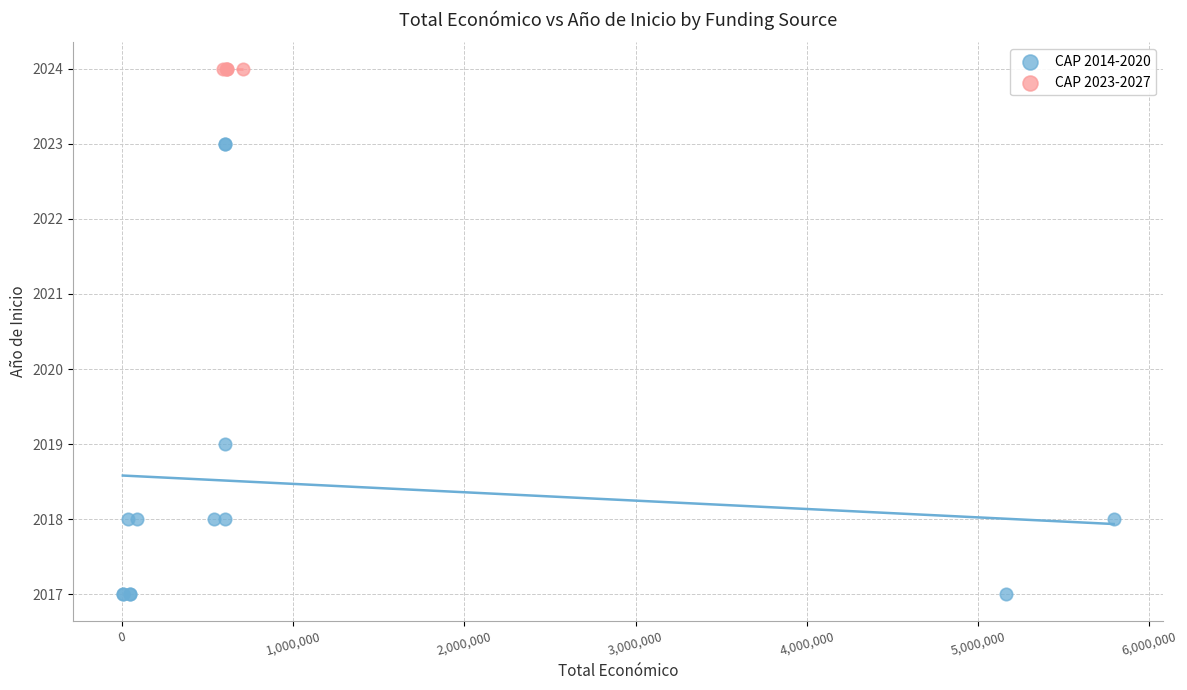

Which series reaches the maximum Y coordinate?

CAP 2023-2027